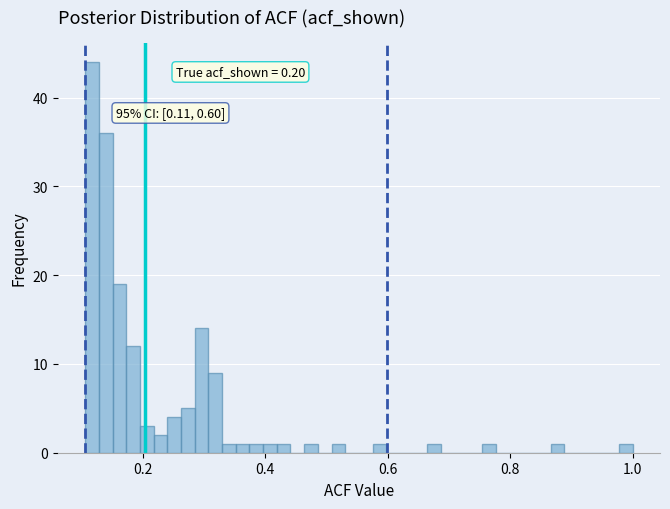

Around what value on the x-axis is the tallest bar? Give the approximate position of its centre, as read against the axis.

0.12